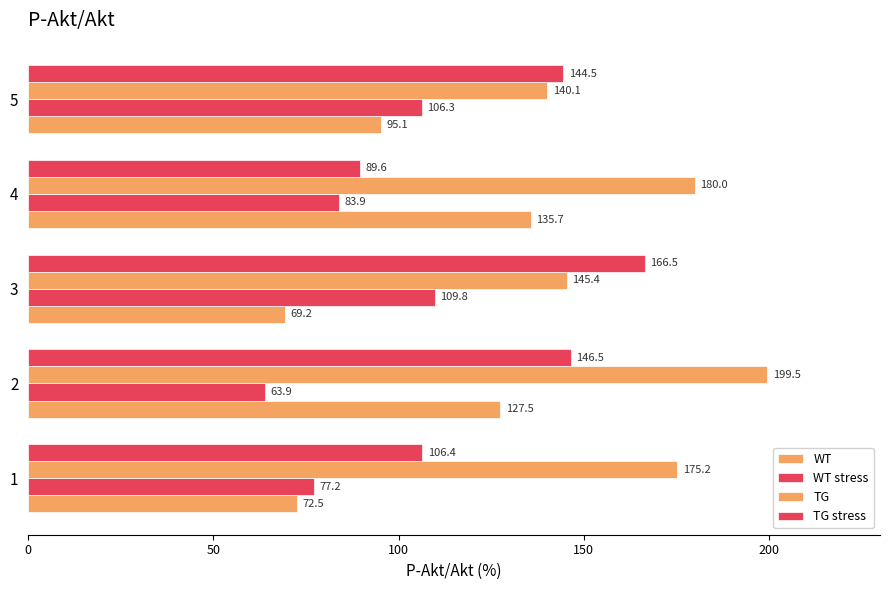

What is the average value of the TG series?

168.0